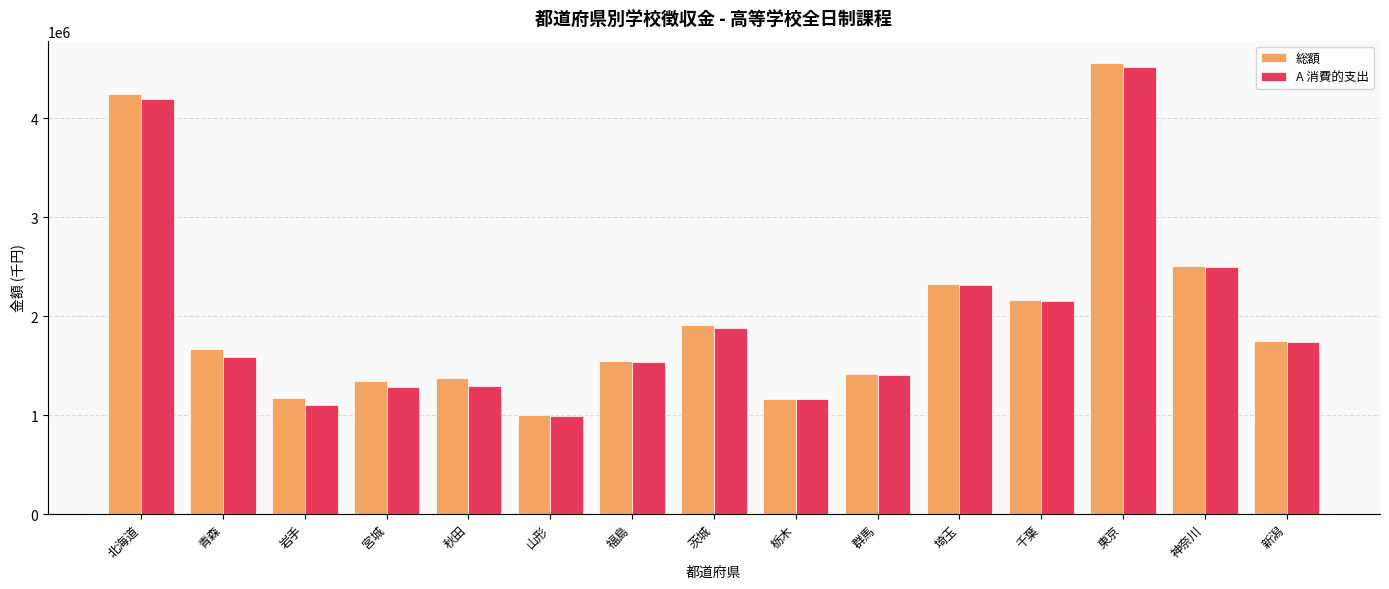

Rank the series by their maximum value, from lowest to highest.

A 消費的支出, 総額